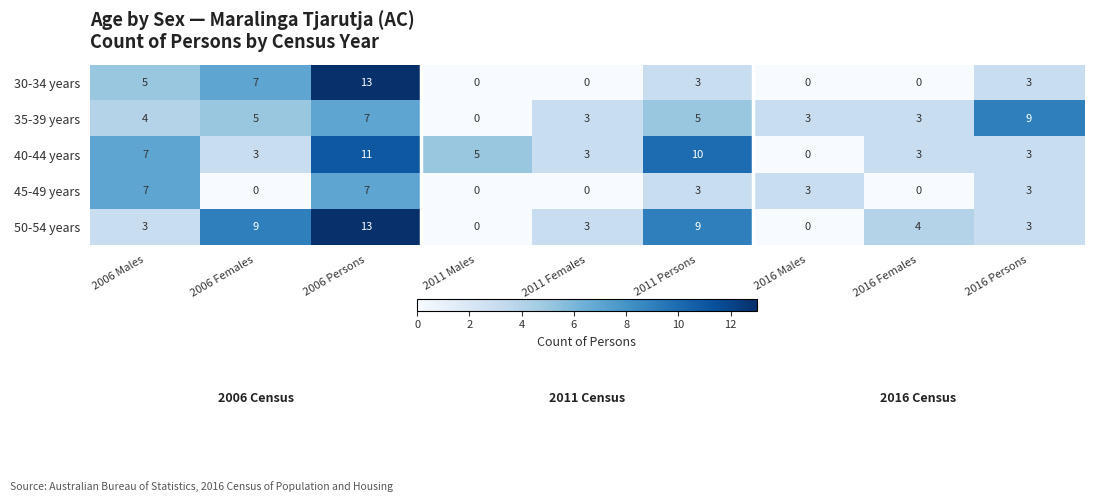

What is the sum of all 30-34 years values?

31